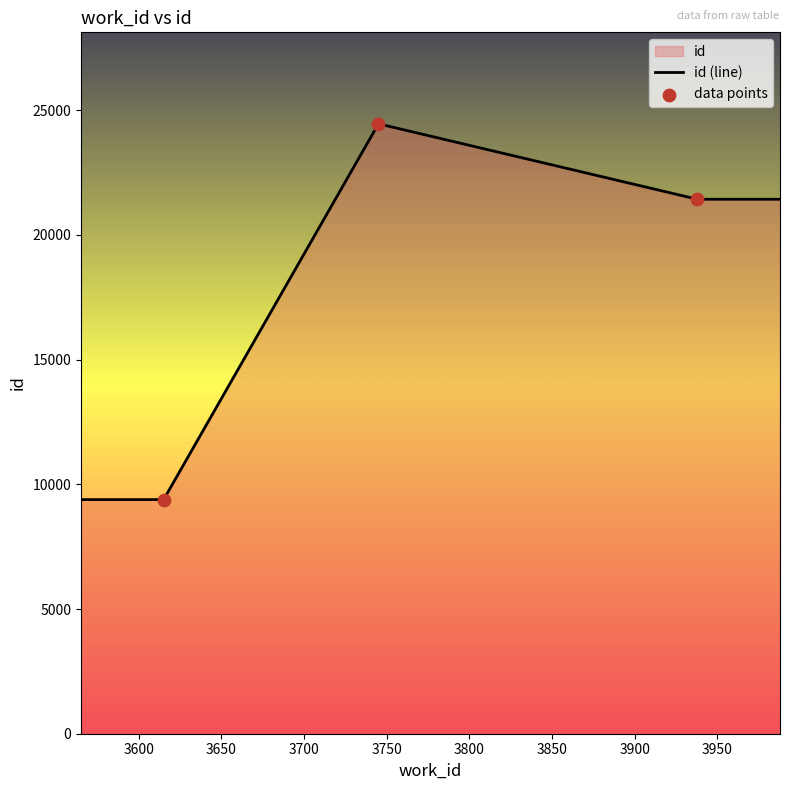

Approximately how many times larger is the value at 3615 compared to 3938?

0.4